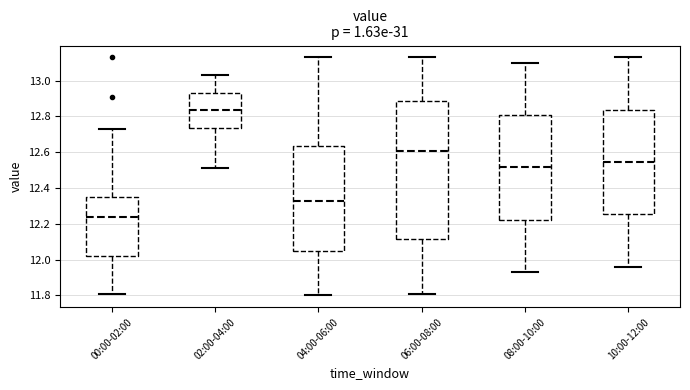

Reading left to right, read every box against the y-axis: the position of its median line, the range the box covers, and the ends of its whiskers. The values are not printed on the chart, so give them approximately, as read against the axis.

00:00-02:00: median 12.24, box 12.02 to 12.36, whiskers 11.82 to 12.74
02:00-04:00: median 12.84, box 12.74 to 12.94, whiskers 12.52 to 13.04
04:00-06:00: median 12.34, box 12.06 to 12.64, whiskers 11.80 to 13.14
06:00-08:00: median 12.60, box 12.12 to 12.88, whiskers 11.82 to 13.14
08:00-10:00: median 12.52, box 12.22 to 12.80, whiskers 11.94 to 13.10
10:00-12:00: median 12.54, box 12.26 to 12.84, whiskers 11.96 to 13.14